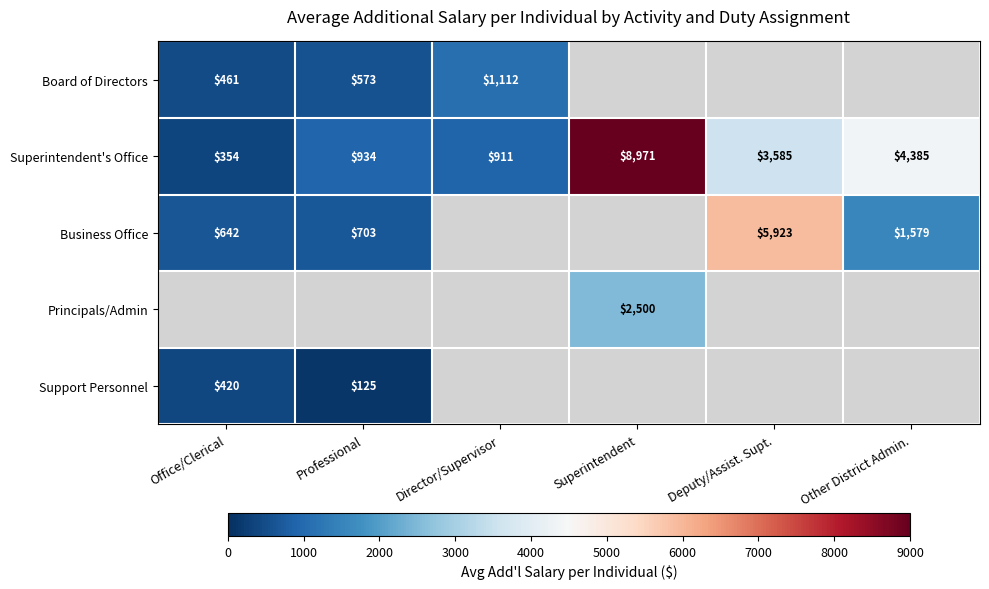

At which label does Superintendent's Office reach its minimum?

Office/Clerical